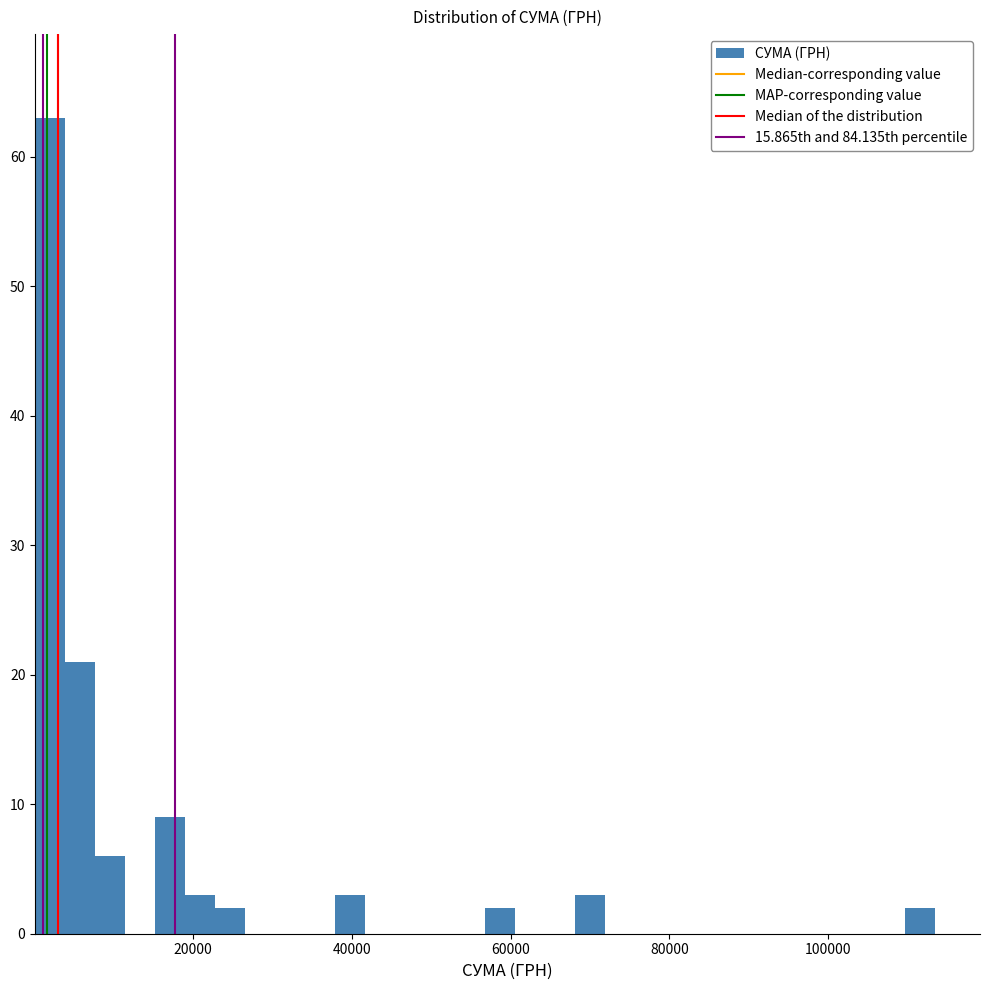

Around what value on the x-axis is the tallest bar? Give the approximate position of its centre, as read against the axis.

2000